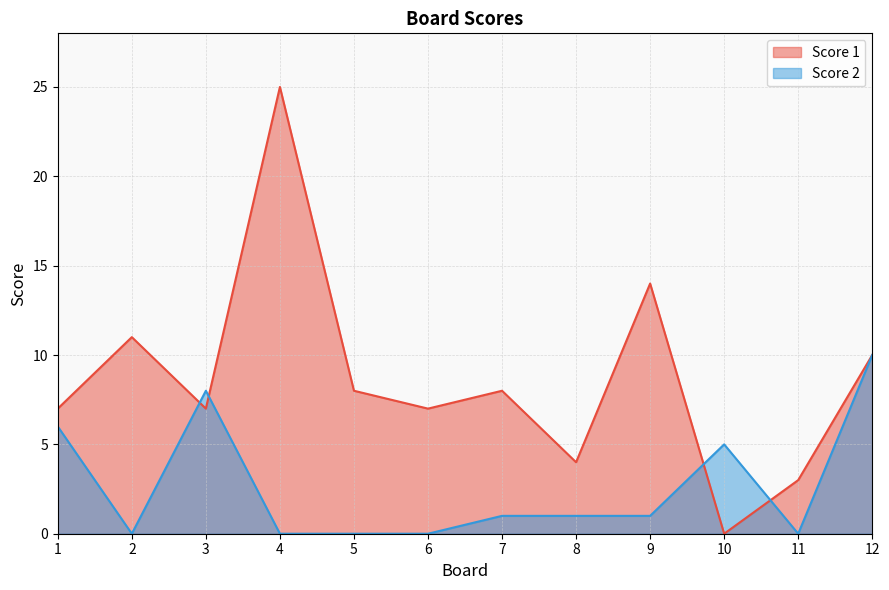

At which category does the chart reach its peak across all series?

4